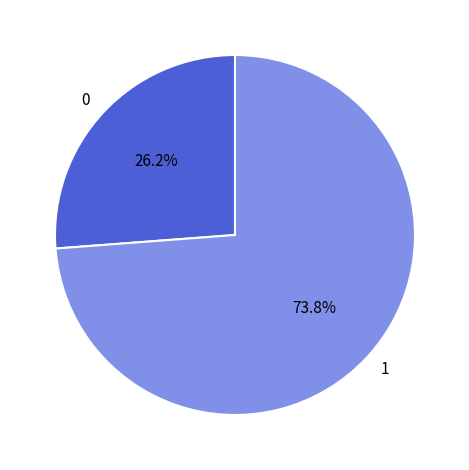

Rank the categories by value from lowest to highest.

0, 1